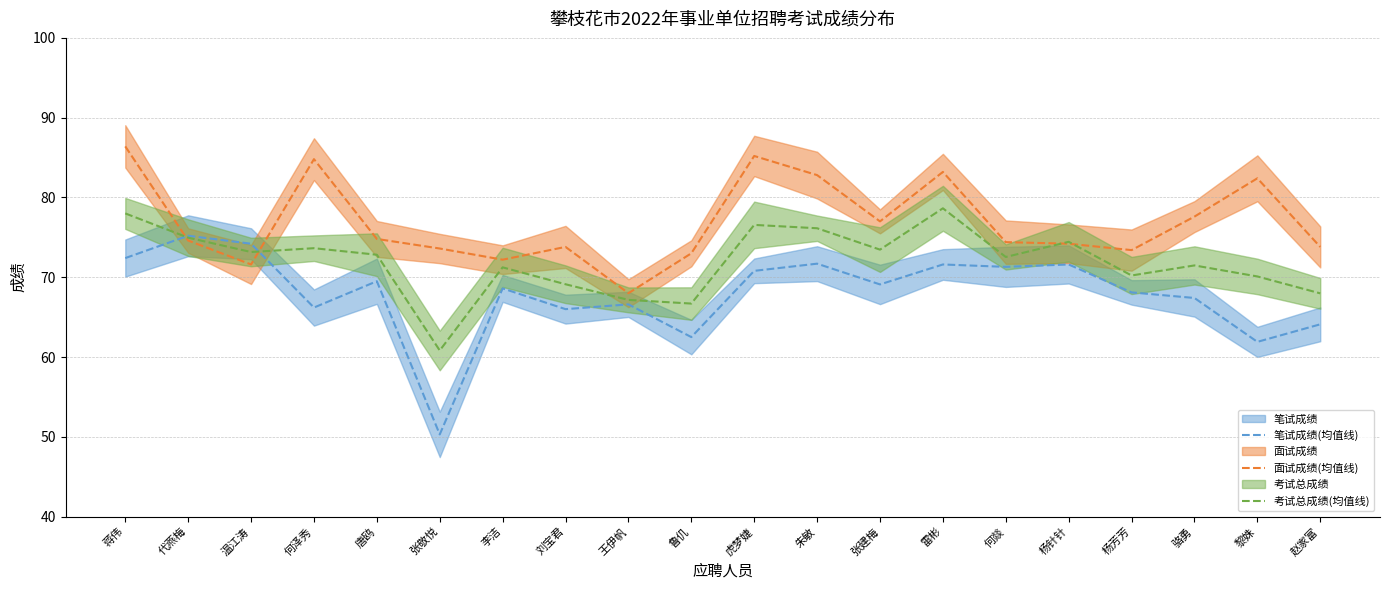

What is the spread (max minus min) of values at 赵家富?

9.7